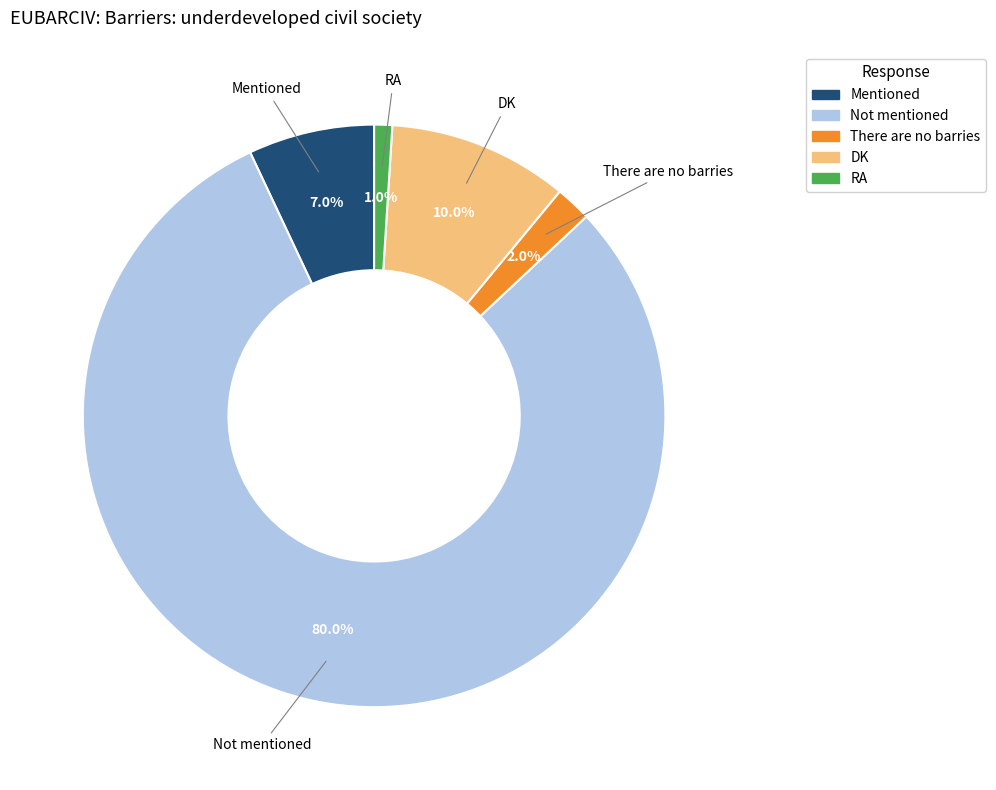

What is the smallest slice in the pie chart?

RA